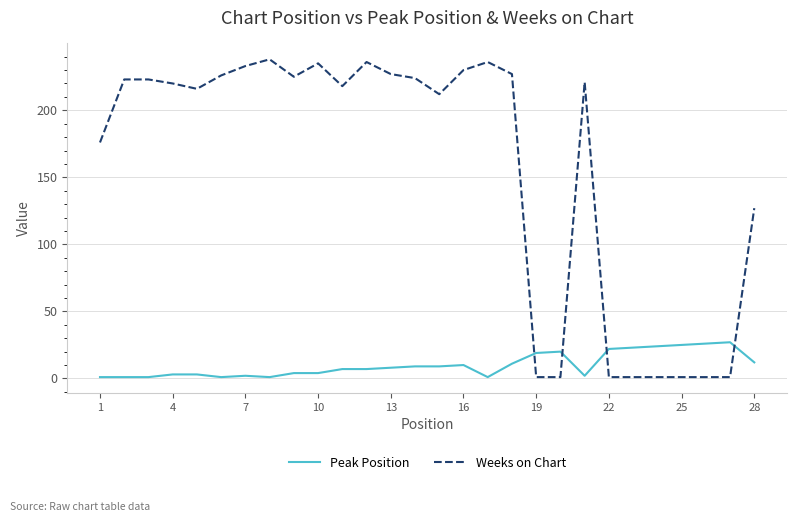

What is the maximum value shown in the chart?

238